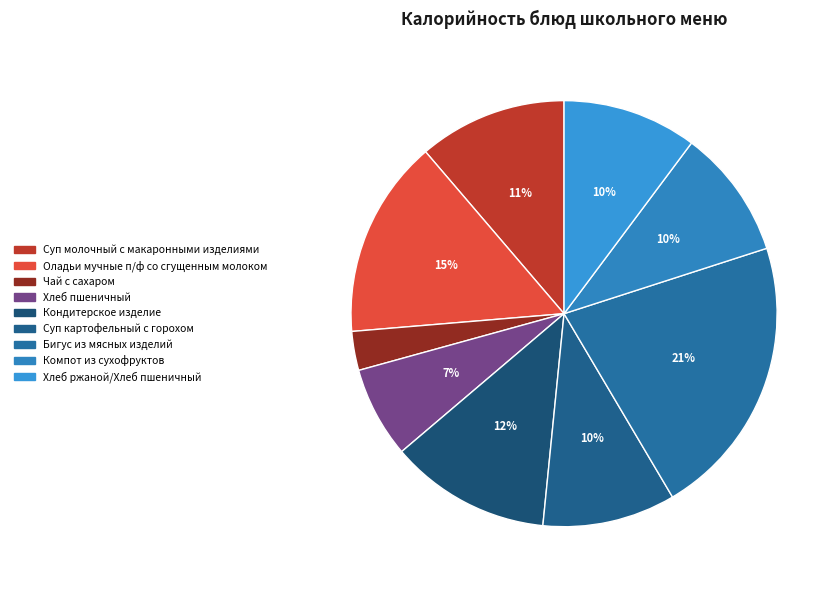

To the nearest percent, what is the difference between the Бигус из мясных изделий and Оладьи мучные п/ф со сгущенным молоком slice percentages?

6%